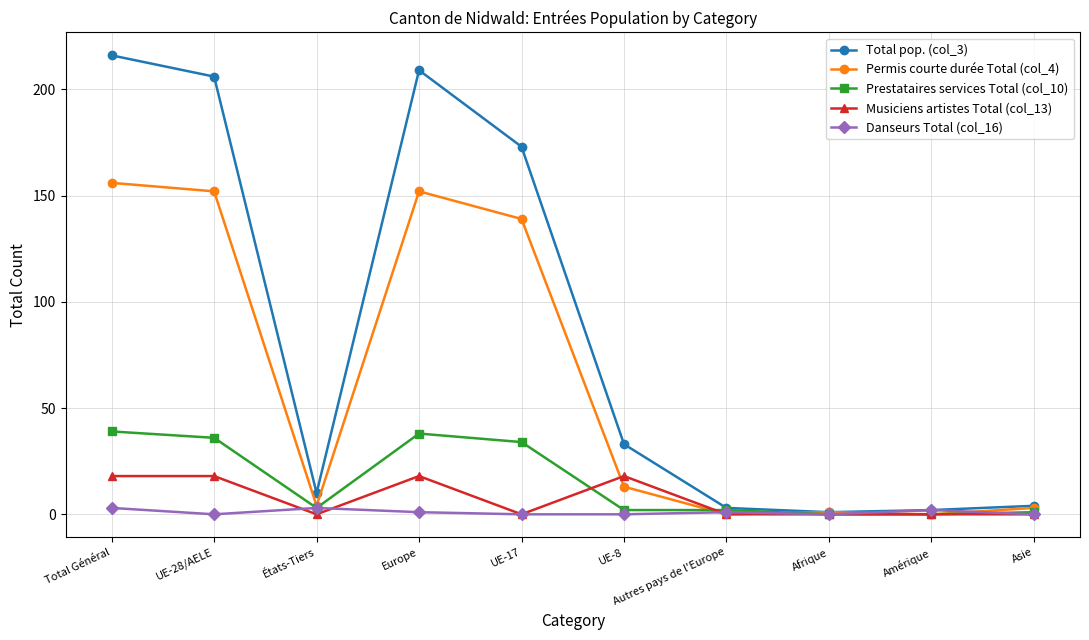

What is the total value across all series at UE-28/AELE?

412